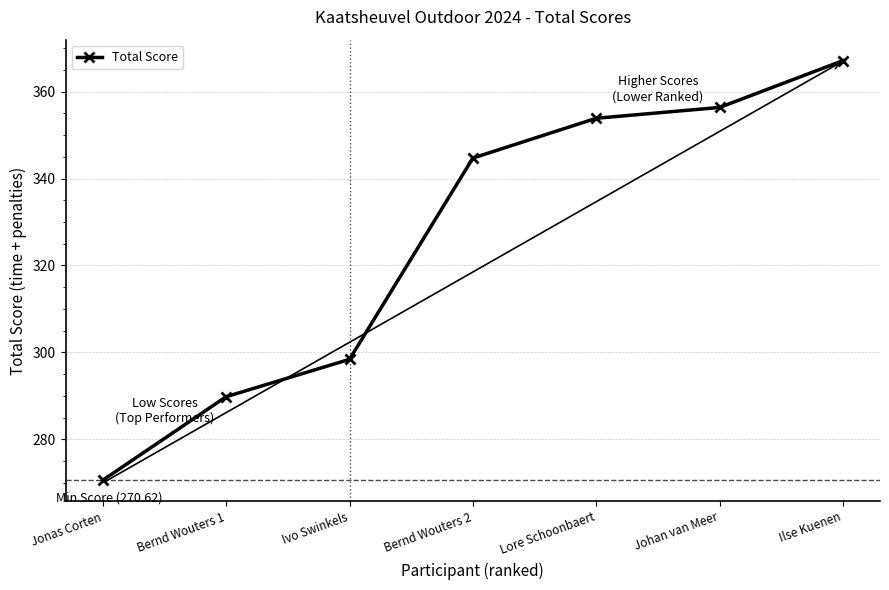

List the labels in order of value, largest first.

Ilse Kuenen, Johan van Meer, Lore Schoonbaert, Bernd Wouters 2, Ivo Swinkels, Bernd Wouters 1, Jonas Corten